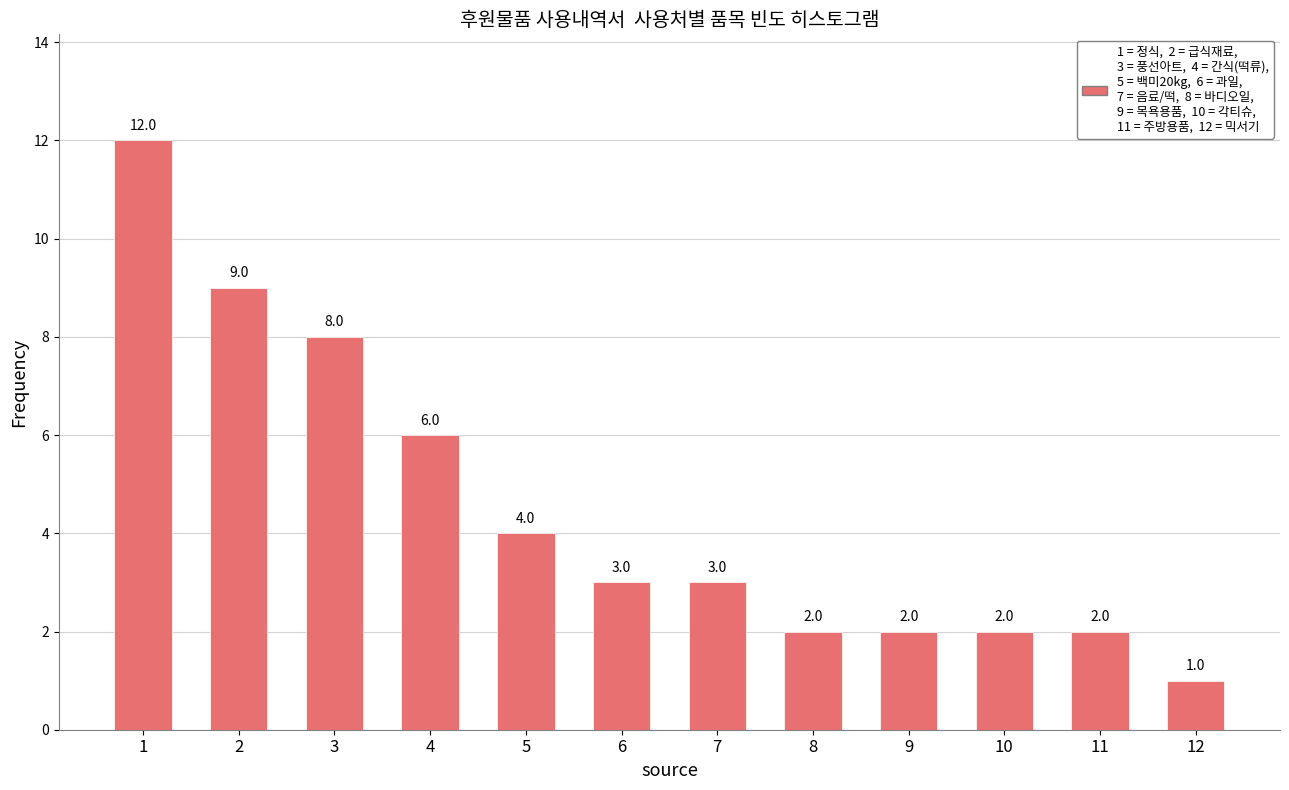

Where is the data nearest to the value 6?

4